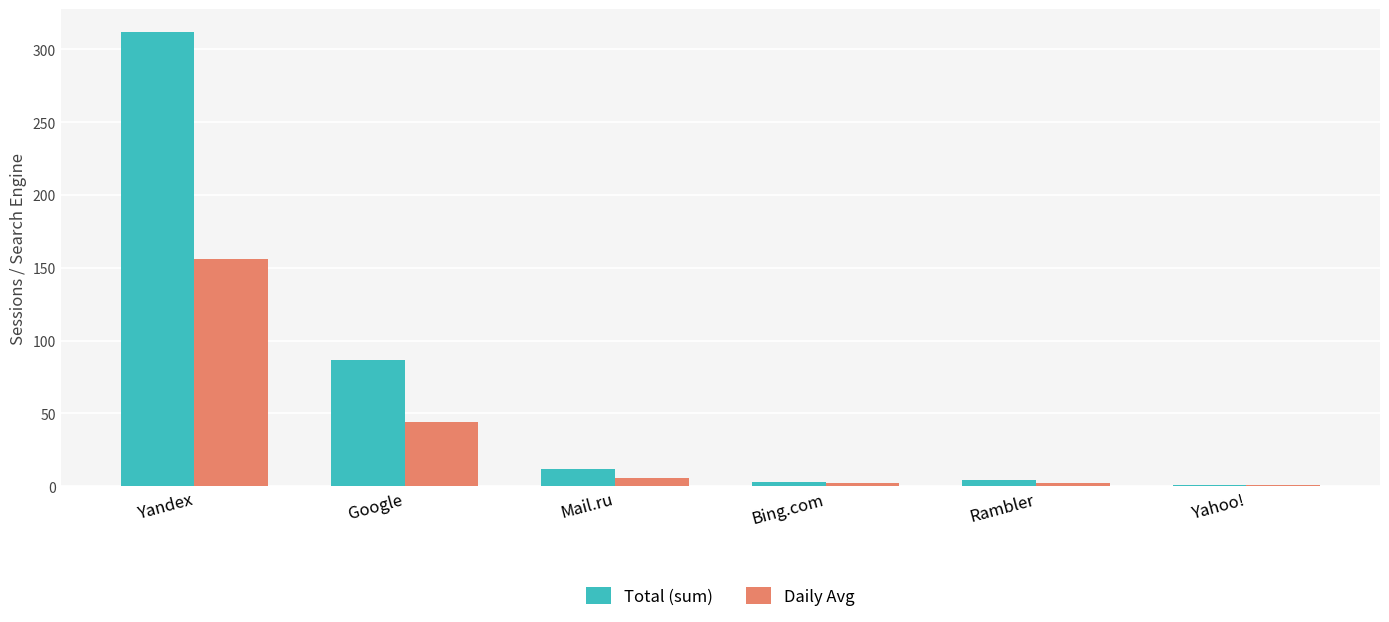

Is it true that Daily Avg equals 44 at Google?

True